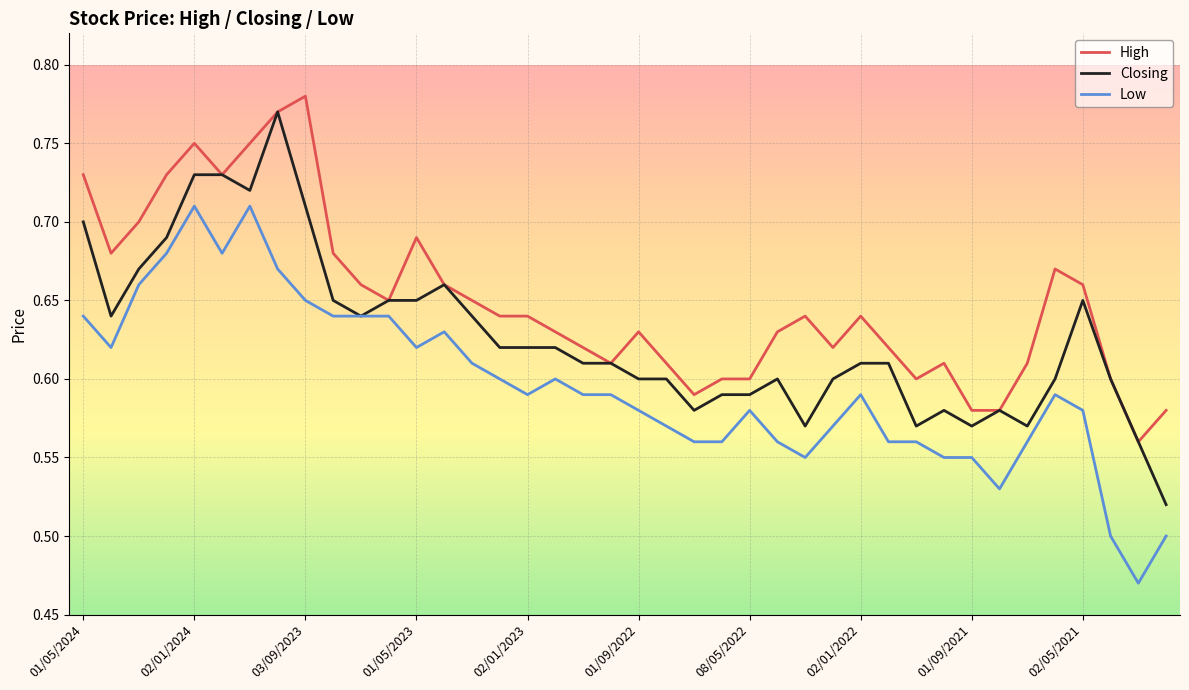

True or false: Low and High intersect in this chart.

False